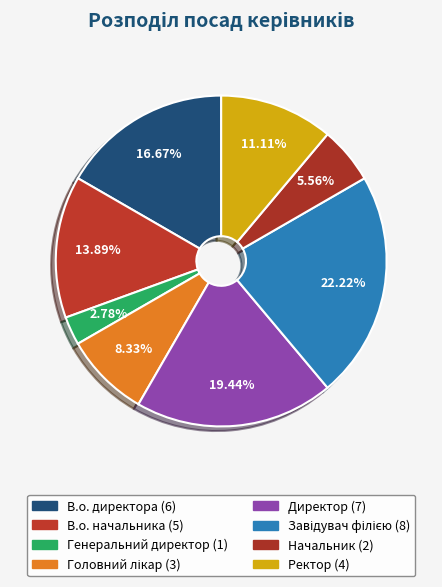

Between Директор and В.о. начальника, which is larger?

Директор